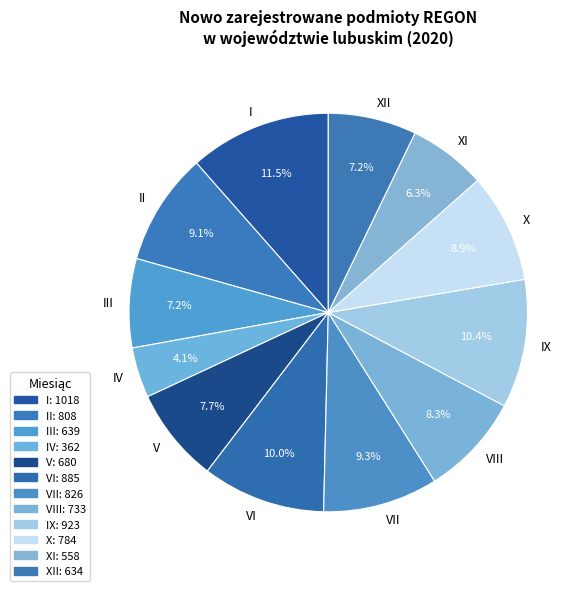

Between XI and IX, which is larger?

IX